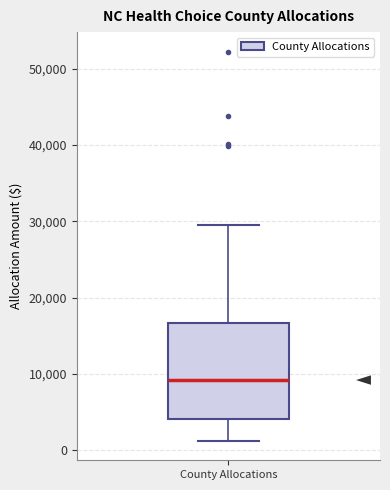

Transcribe this box plot: give where the median line is, the range the box spans, and where the two whiskers end, as read against the y-axis. The values are not printed on the chart, so give them approximately, as read against the axis.

median 9000, box 4000 to 17000, whiskers 1000 to 30000